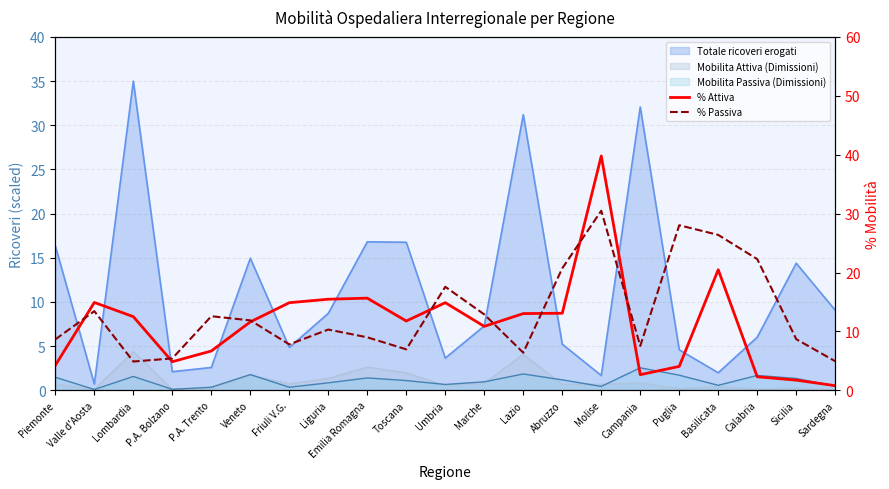

What is the value of the % Passiva point at the 5th from the left?

12.6